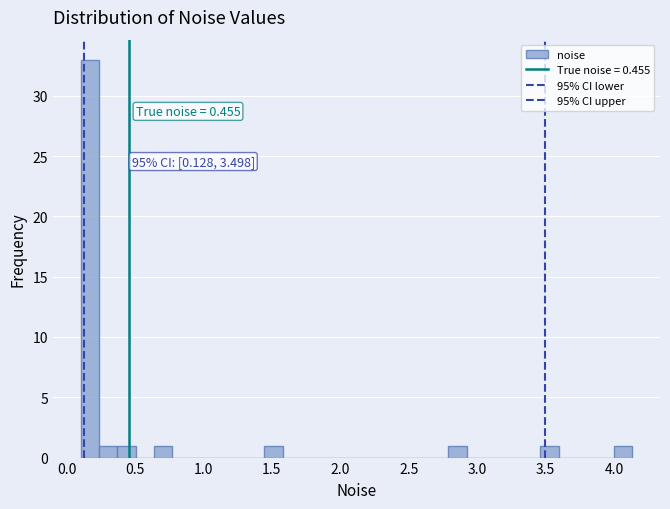

Read against the x-axis, roughly where is the centre of the tallest bar?

0.15